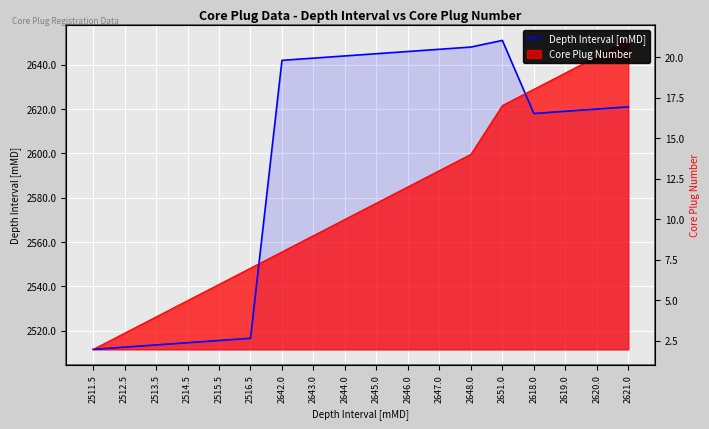

The value at 2512.5 is 1714.8. True or false?

False